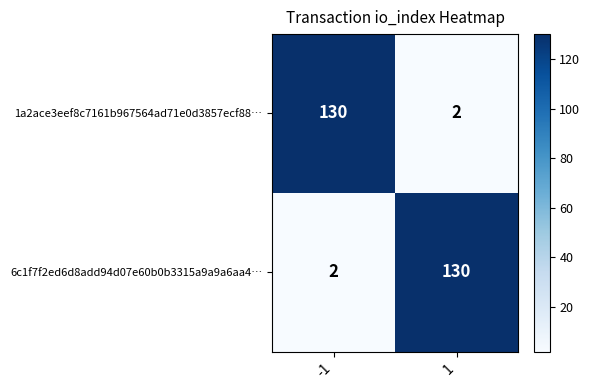

Reading right to left, list all the values displayed in this chart.

1a2ace3eef8c7161b967564ad71e0d3857ecf88…: 1=2	-1=130
6c1f7f2ed6d8add94d07e60b0b3315a9a9a6aa4…: 1=130	-1=2